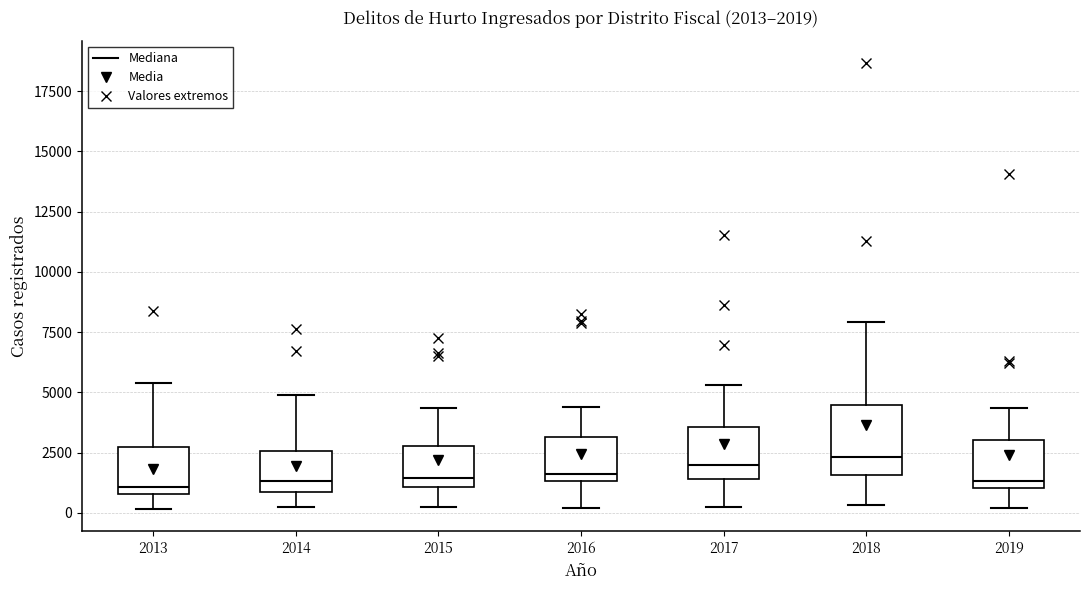

Which box is the tallest, from its lower edge to its upper edge?

2018